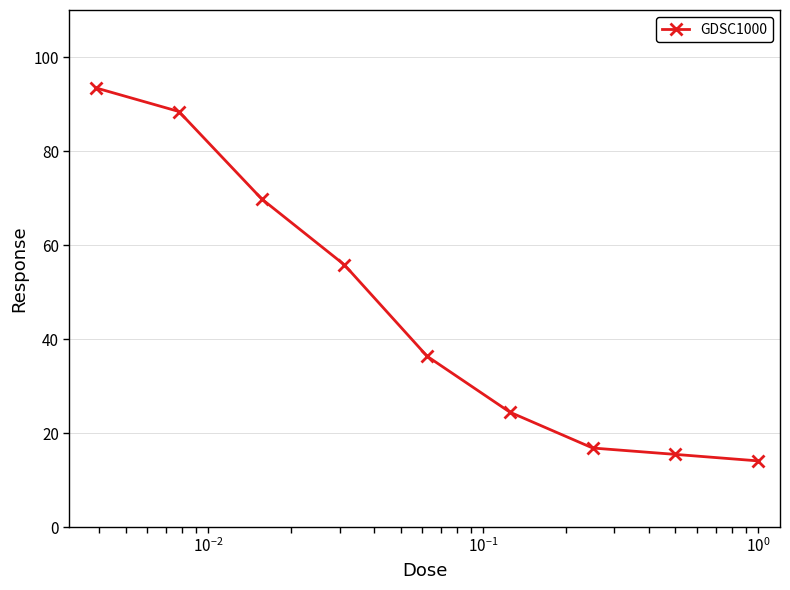

How many values are below 36?

4